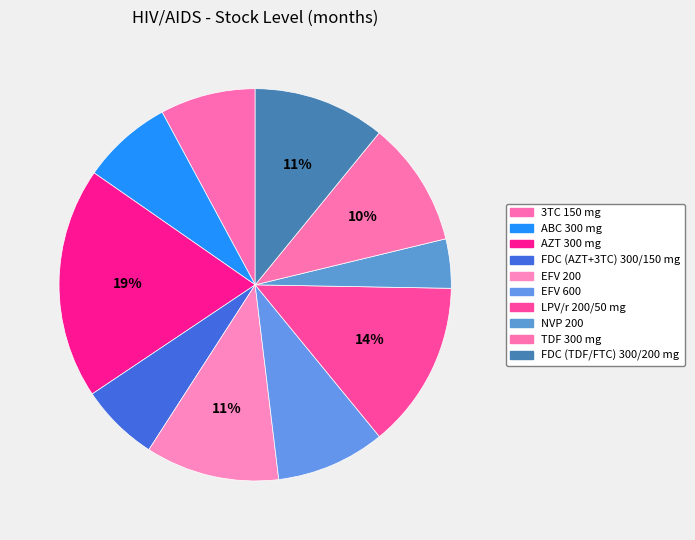

To the nearest percent, what percentage of the pie is AZT 300 mg?

19%